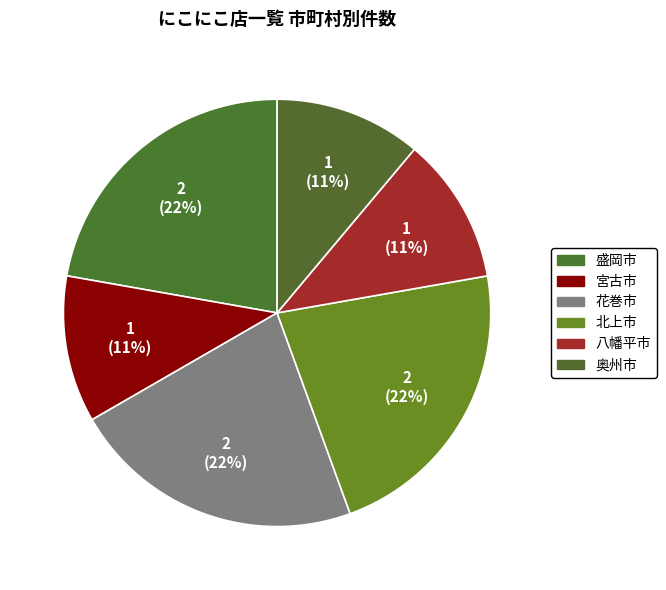

Count the number of slices in the pie.

6